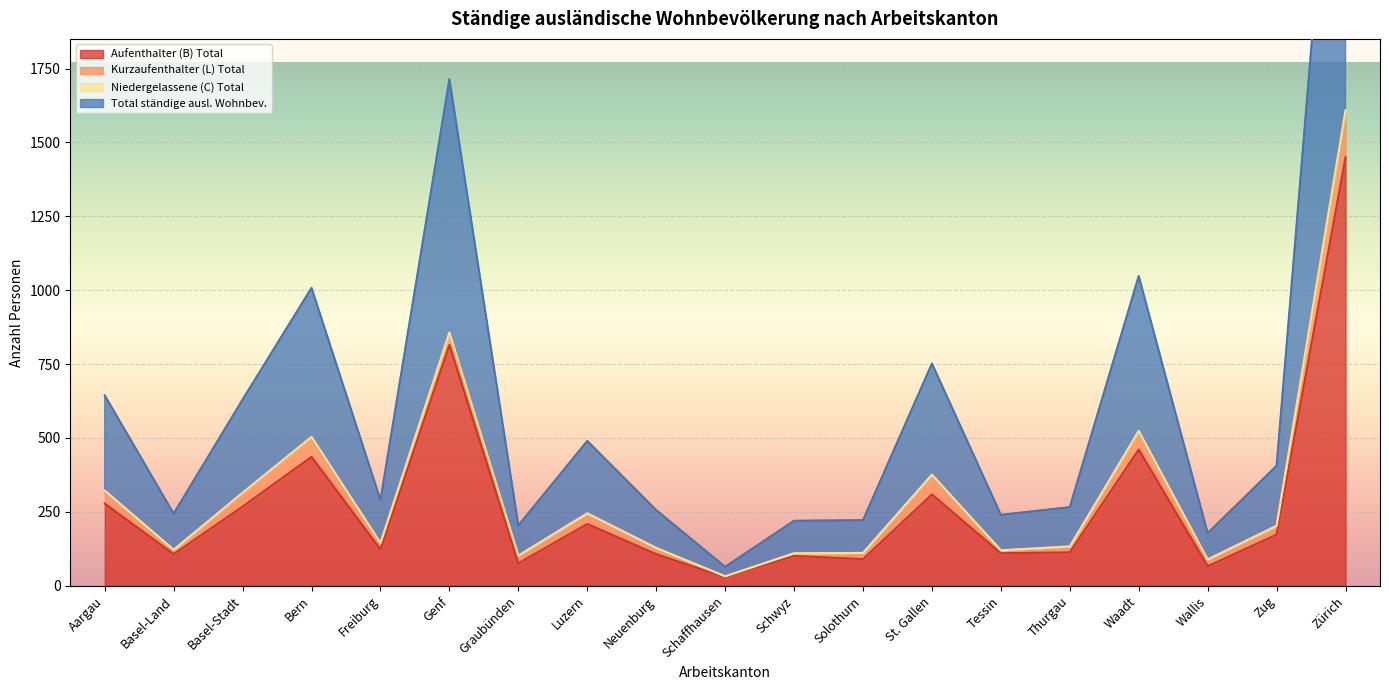

True or false: Total ständige ausl. Wohnbev. has a value of 185 at Basel-Stadt.

False